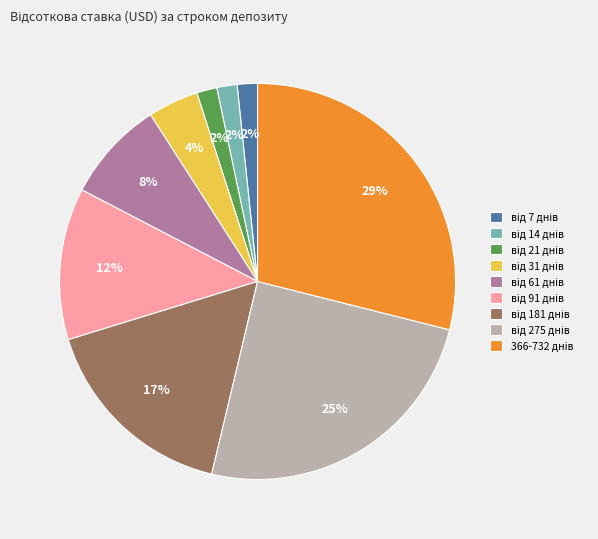

To the nearest percent, what is the difference between the largest and smallest slice percentages?

27%